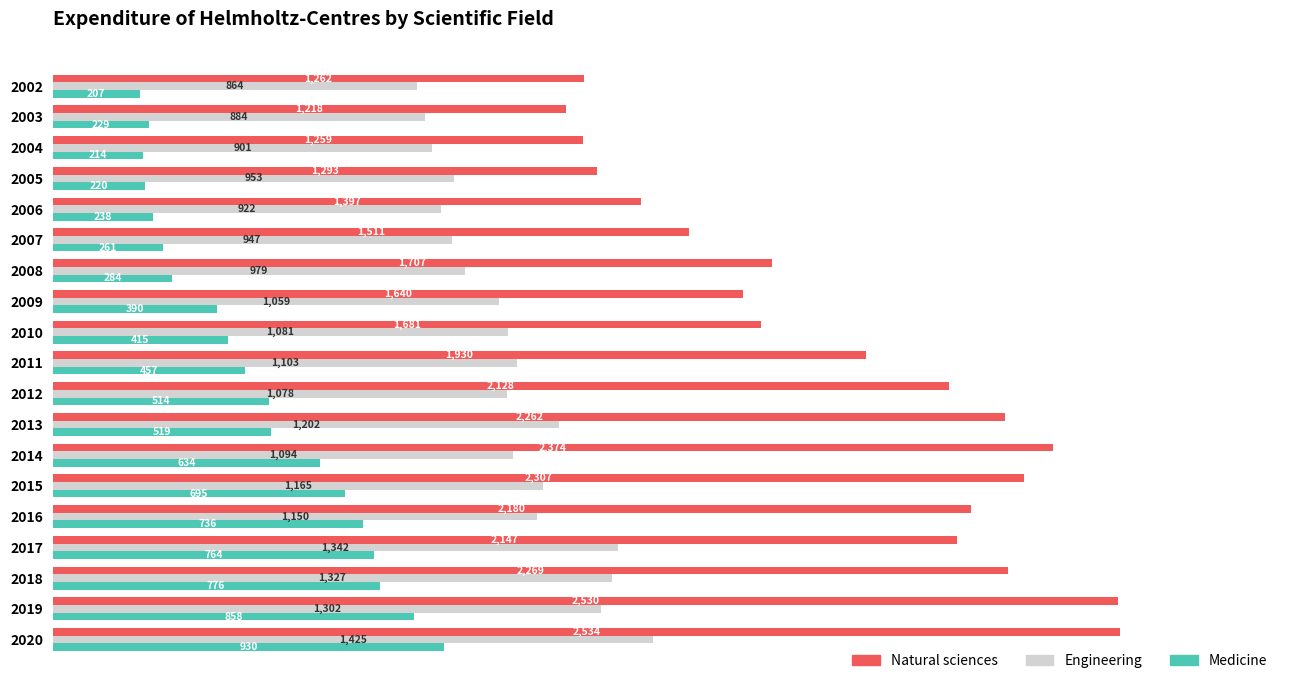

At which category is the sum across all series the highest?

2020